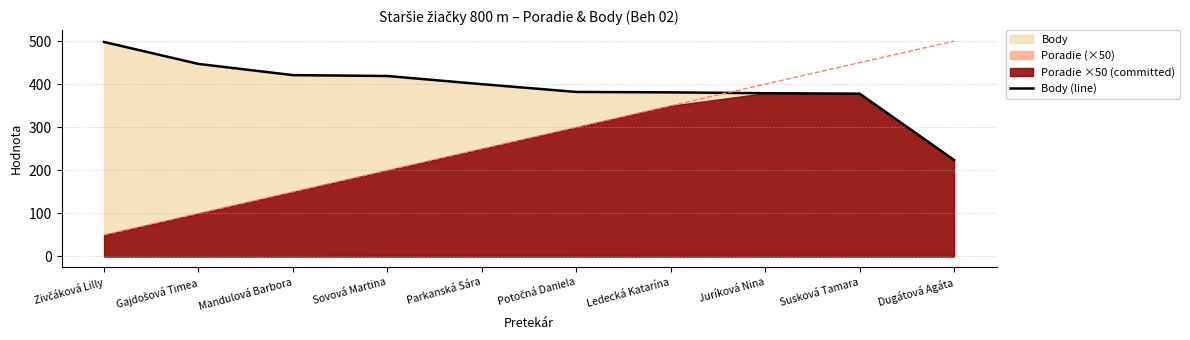

What is the label of the 8th point from the left?

Juríková Nina